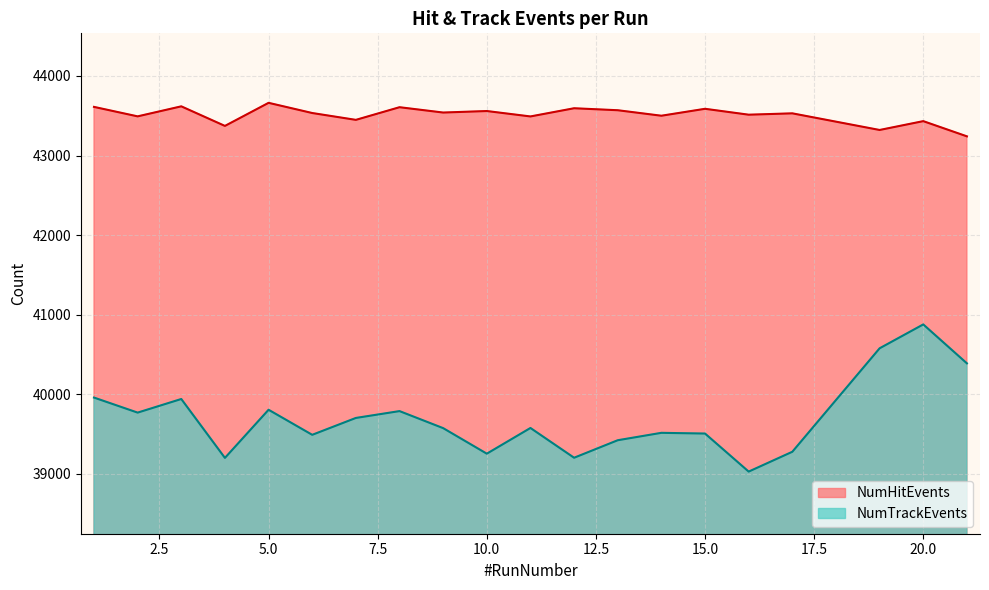

Reading right to left, list all the values displayed in this chart.

NumHitEvents: 21=43241	20=43432	19=43321	17=43530	16=43513	15=43587	14=43500	13=43569	12=43594	11=43491	10=43559	9=43540	8=43607	7=43448	6=43534	5=43662	4=43372	3=43618	2=43492	1=43611
NumTrackEvents: 21=40389	20=40878	19=40578	17=39278	16=39029	15=39507	14=39516	13=39423	12=39203	11=39577	10=39254	9=39575	8=39789	7=39703	6=39491	5=39806	4=39201	3=39941	2=39770	1=39959